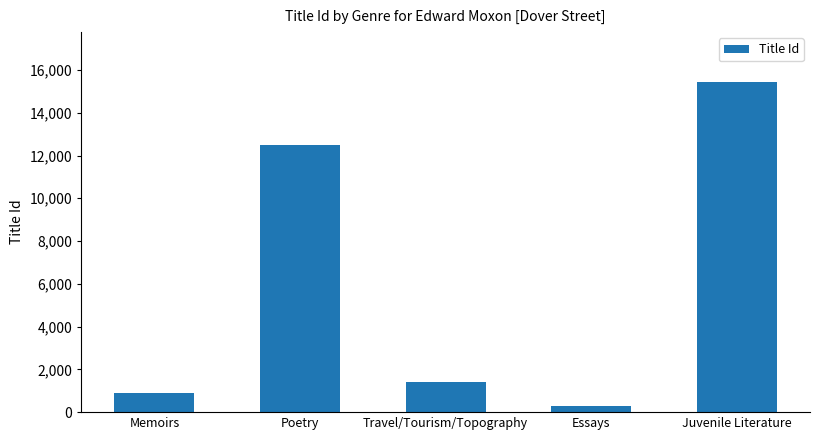

What is the label of the 4th bar from the left?

Essays